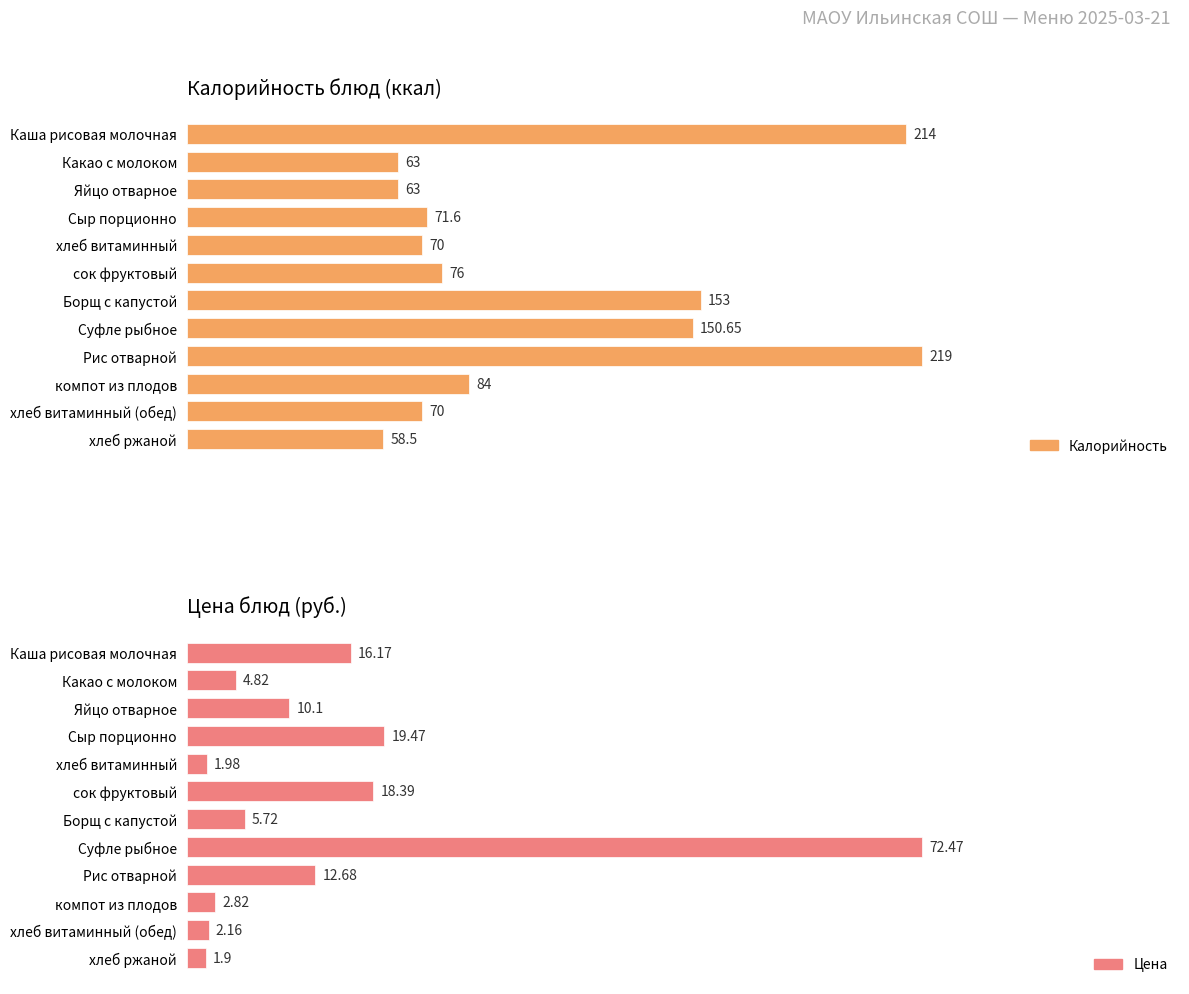

The Калорийность series shows 70.0 at хлеб витаминный. True or false?

True